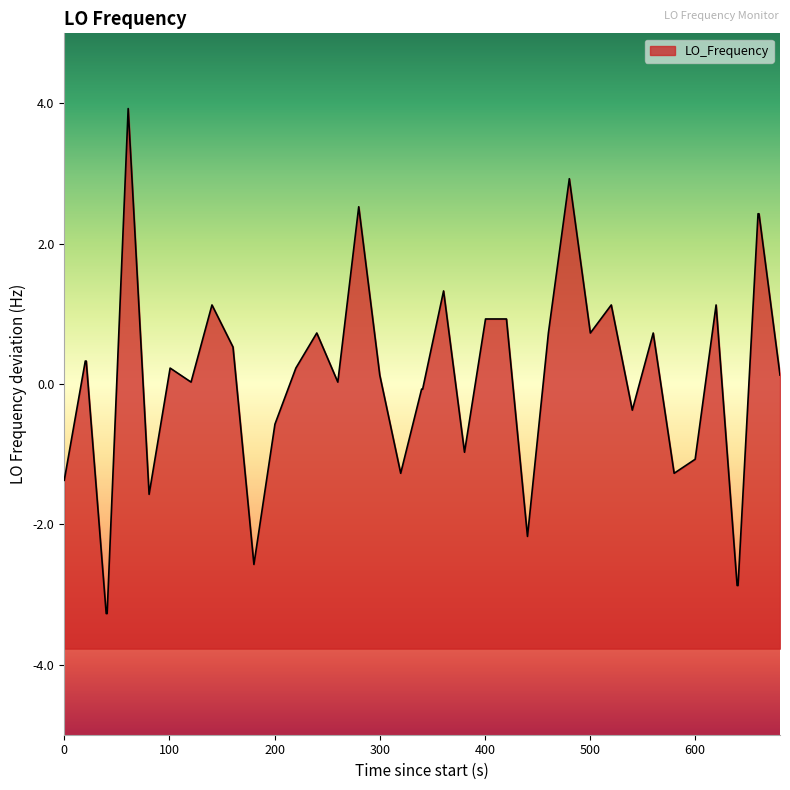

How many points are higher than both their immediate neighbors (excluding endpoints)?

10